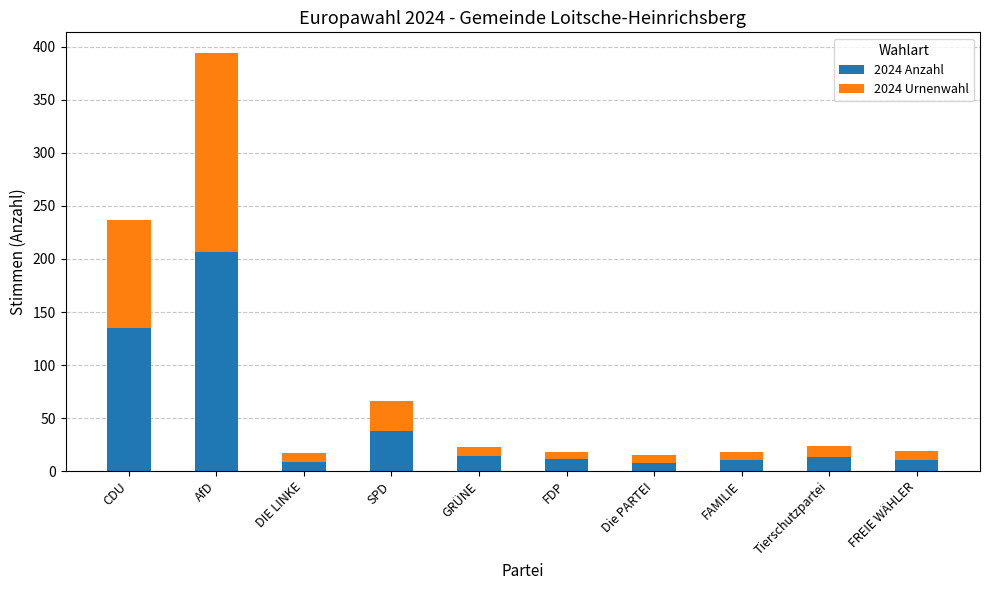

What is the sum of all 2024 Anzahl values?

455